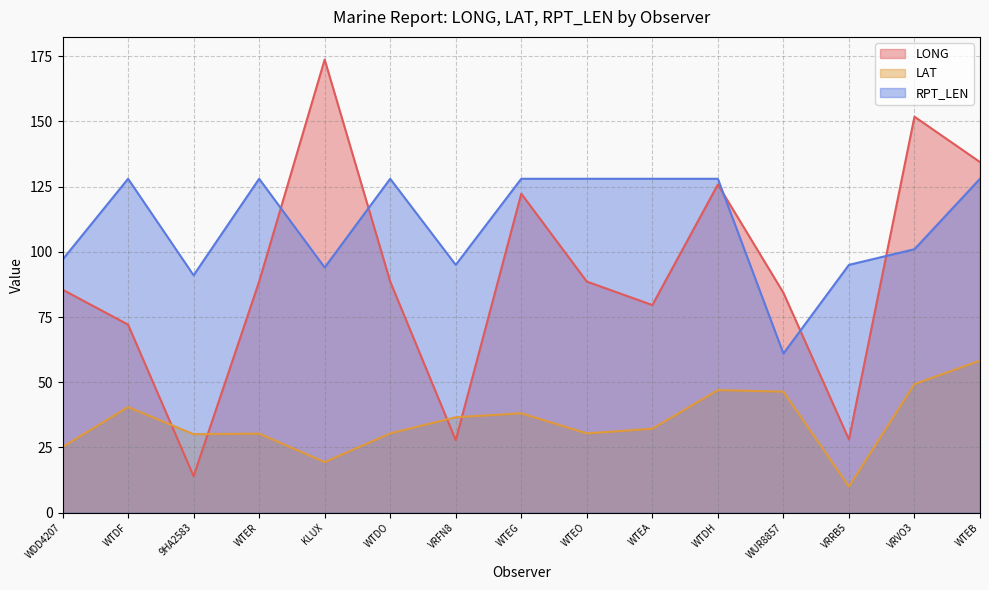

The value of LAT at WTEB is 58.3. True or false?

True